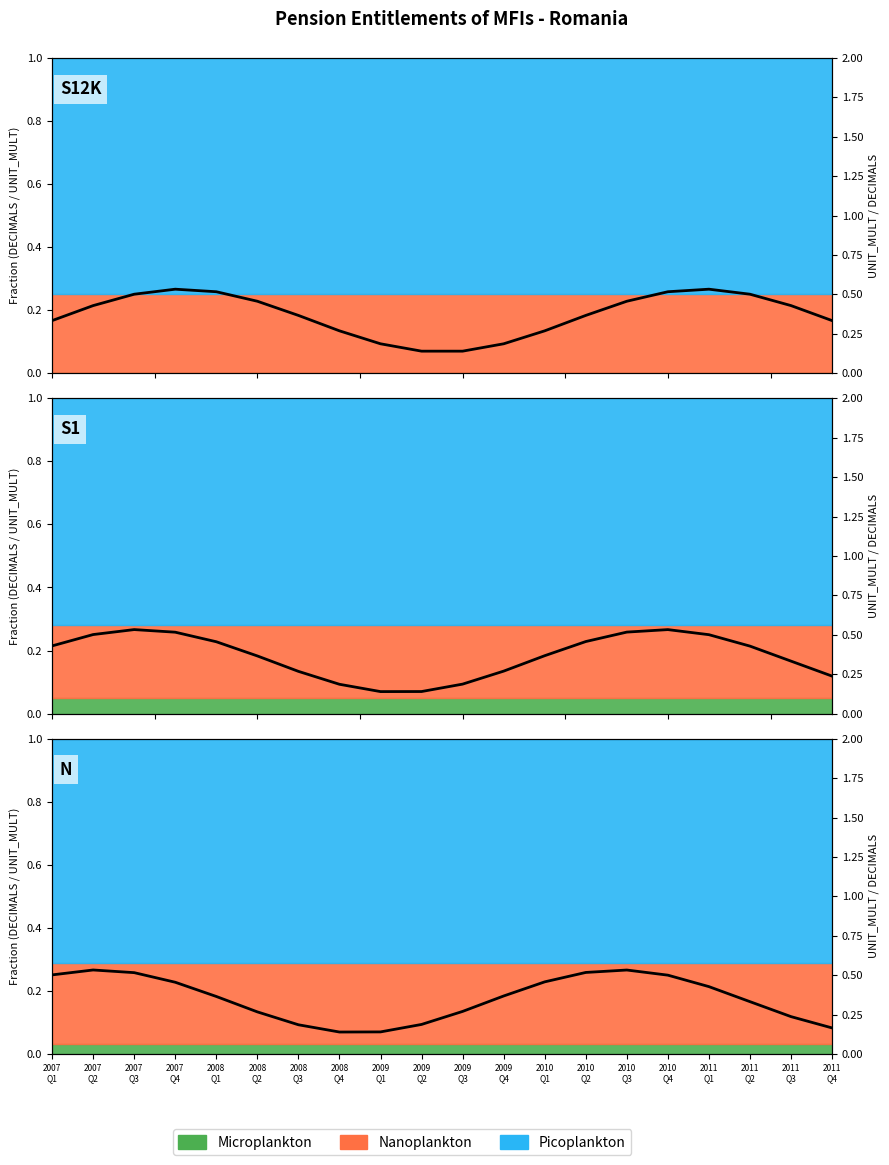

Which label corresponds to the smallest value in the chart?

2008
Q4